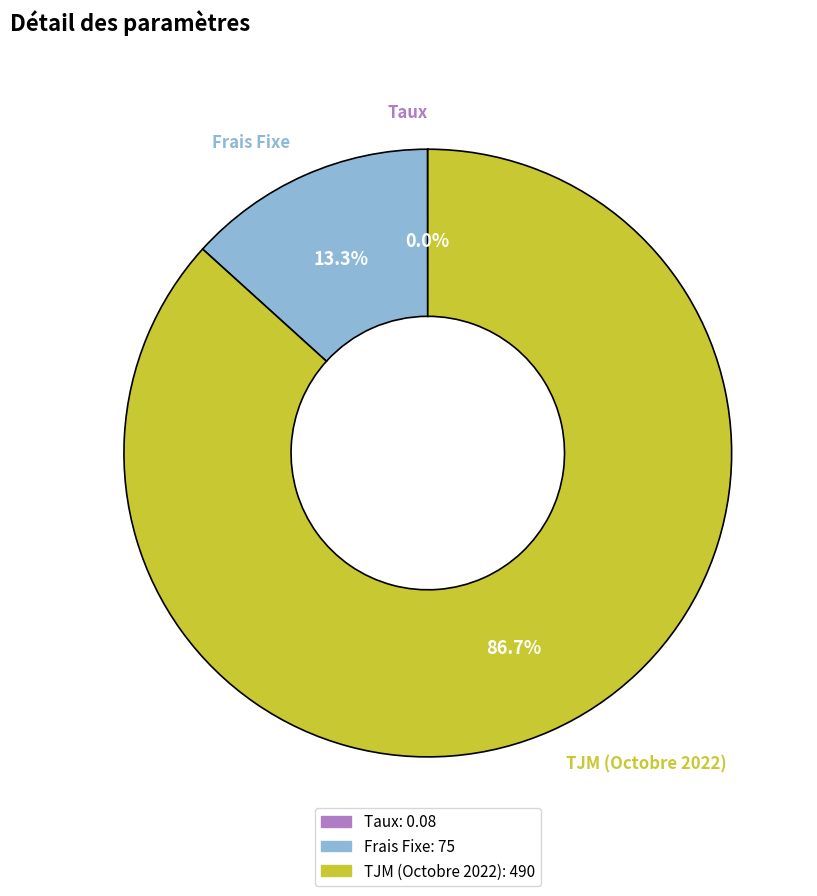

Is the sum of TJM (Octobre 2022) and Frais Fixe greater than half?

Yes